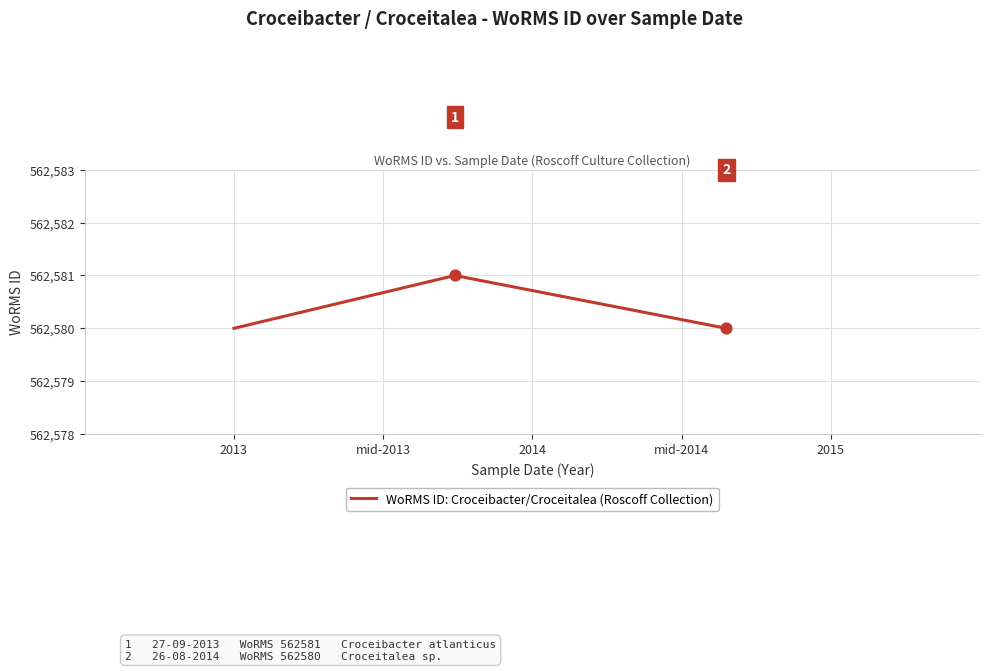

What is the ratio of the value at 2014 to the value at mid-2013?

1.0